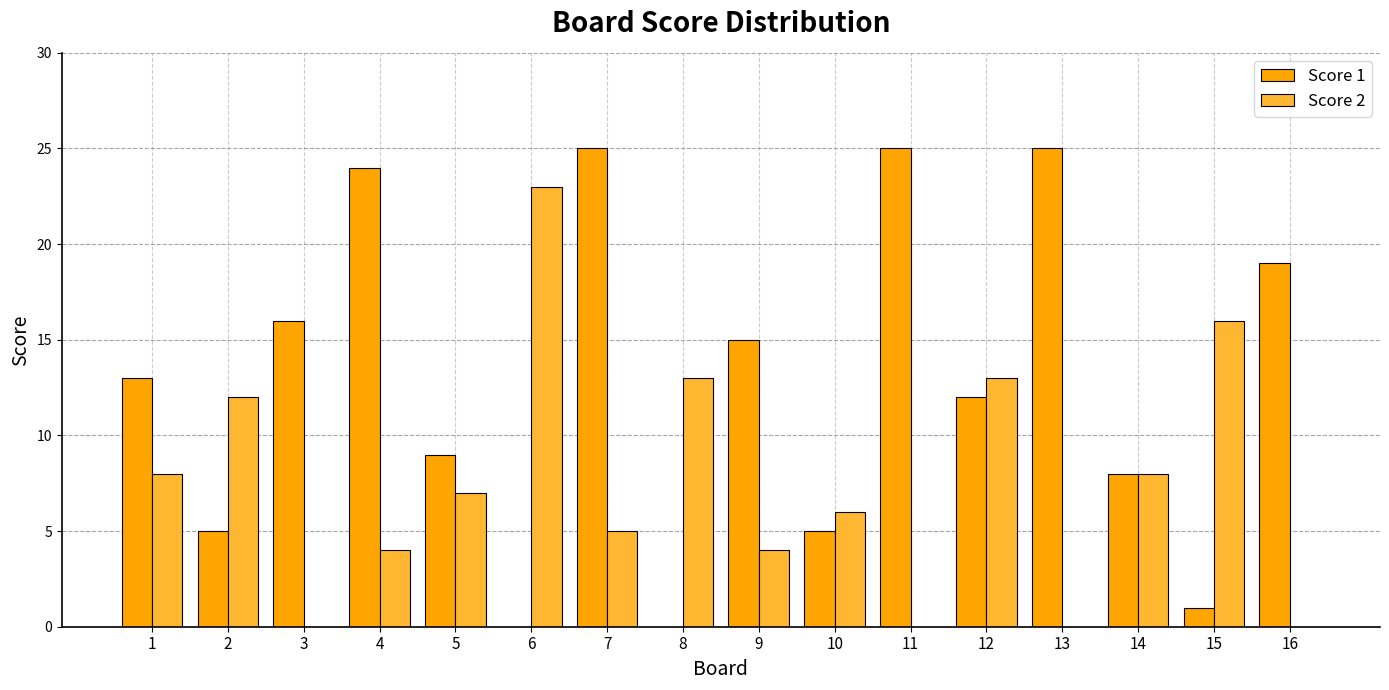

At which label does Score 2 reach its peak?

6